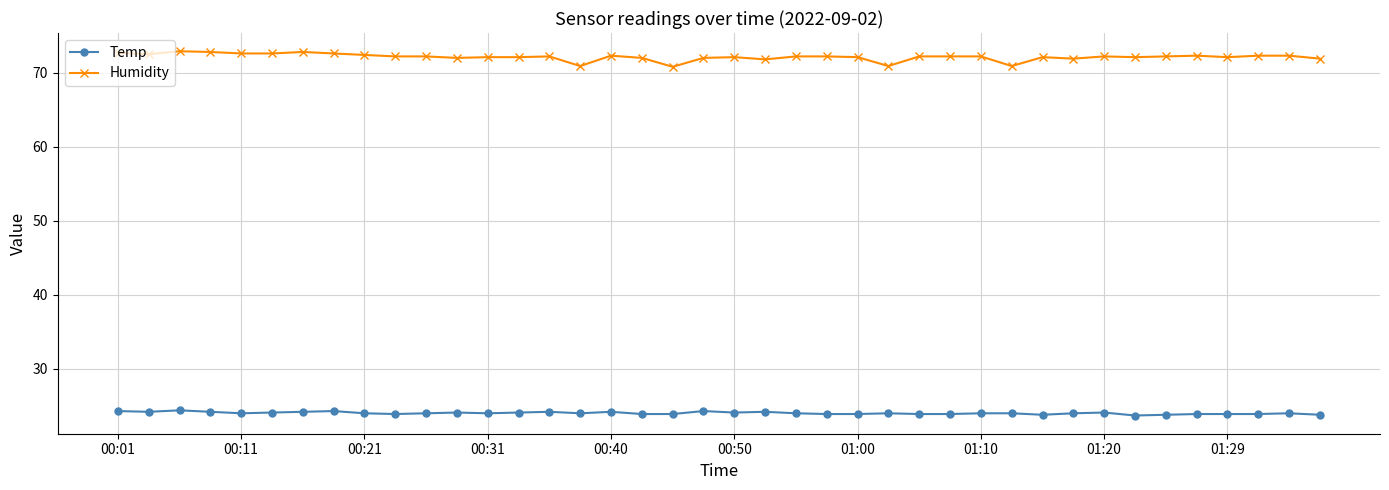

List the series in order of their peak value, highest first.

Humidity, Temp